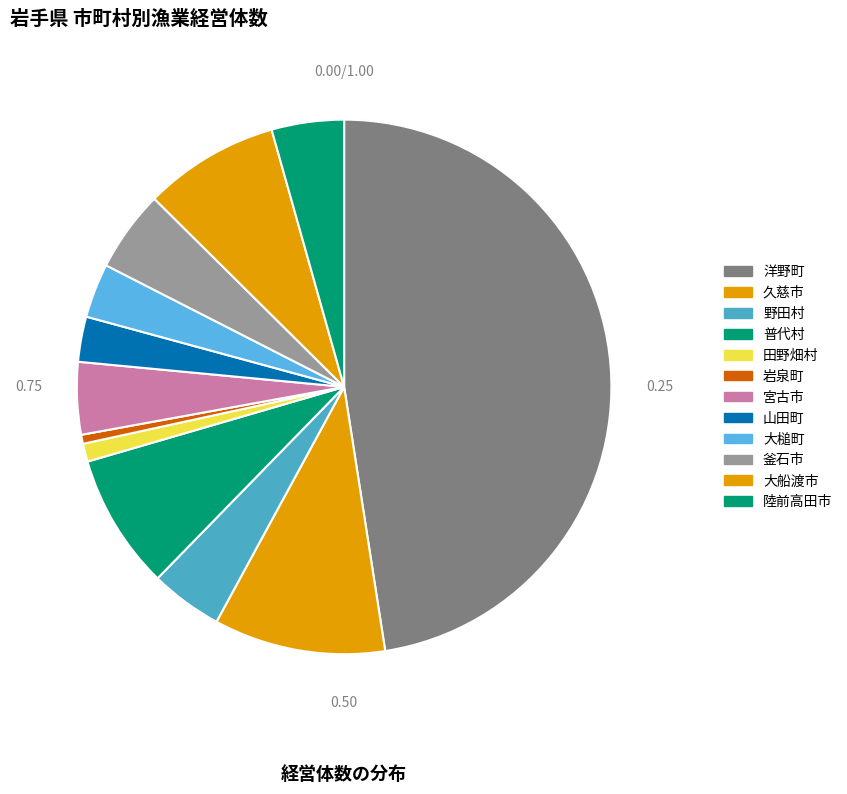

How many slices are in this pie chart?

12